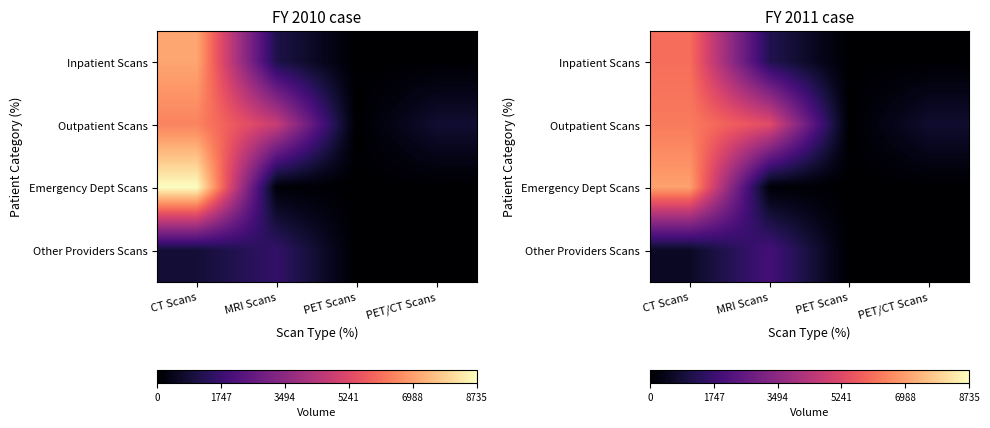

How many data points in Inpatient Scans are above 1240?

1